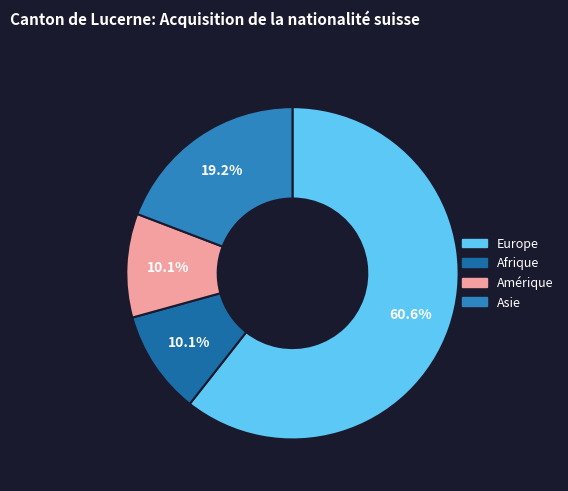

What is the ratio of the value at Europe to the value at Asie?

3.2